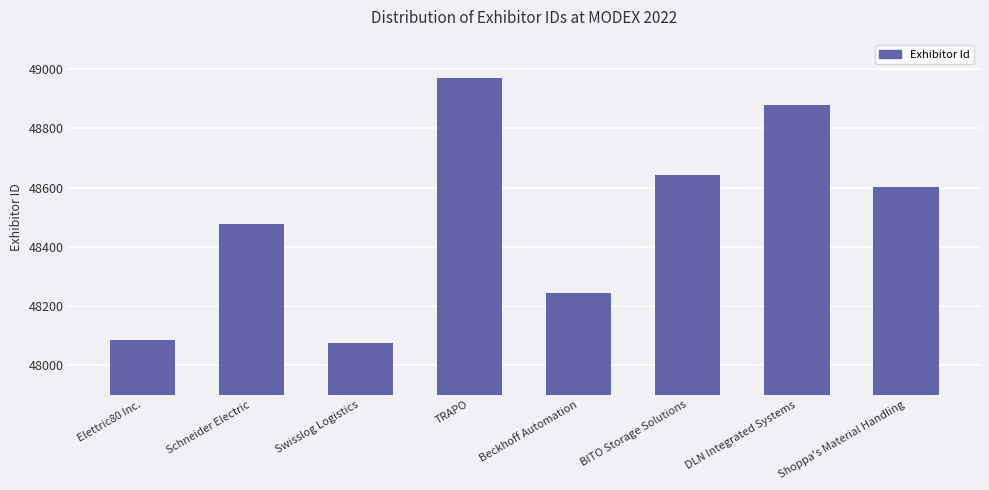

What is the greatest value displayed?

48969